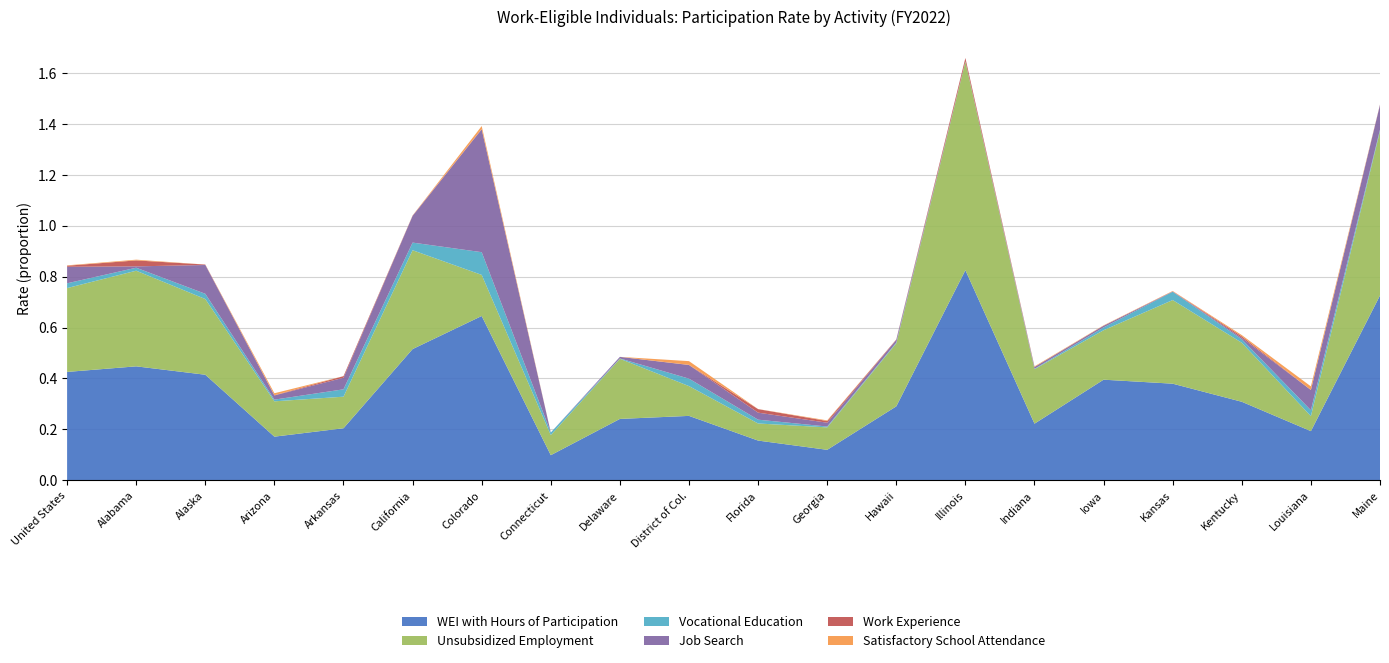

Reading left to right, list all the values displayed in this chart.

WEI with Hours of Participation: 0.4	0.4	0.4	0.2	0.2	0.5	0.6	0.1	0.2	0.3	0.2	0.1	0.3	0.8	0.2	0.4	0.4	0.3	0.2	0.7
Unsubsidized Employment: 0.3	0.4	0.3	0.1	0.1	0.4	0.2	0.1	0.2	0.1	0.1	0.1	0.2	0.8	0.2	0.2	0.3	0.2	0.1	0.6
Vocational Education: 0.0	0.0	0.0	0.0	0.0	0.0	0.1	0.0	0.0	0.0	0.0	0.0	0.0	0.0	0.0	0.0	0.0	0.0	0.0	0.0
Job Search: 0.1	0.0	0.1	0.0	0.0	0.1	0.5	0.0	0.0	0.1	0.0	0.0	0.0	0.0	0.0	0.0	0.0	0.0	0.1	0.1
Work Experience: 0.0	0.0	0.0	0.0	0.0	0.0	0.0	0.0	0.0	0.0	0.0	0.0	0.0	0.0	0.0	0.0	0.0	0.0	0.0	0.0
Satisfactory School Attendance: 0.0	0.0	0.0	0.0	0.0	0.0	0.0	0.0	0.0	0.0	0.0	0.0	0.0	0.0	0.0	0.0	0.0	0.0	0.0	0.0